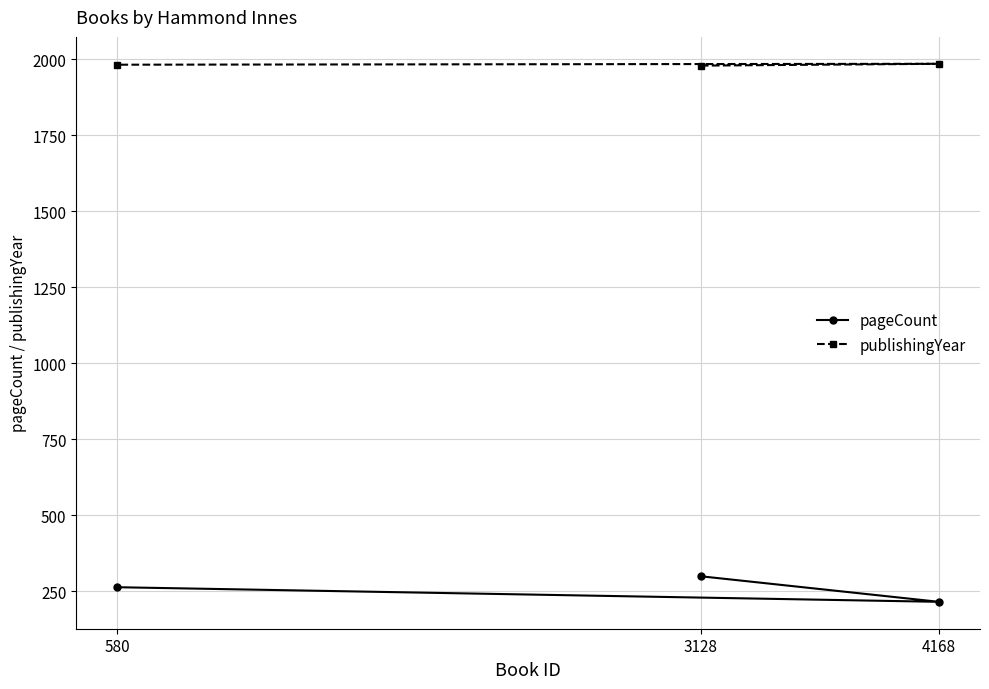

Rank the series at 3128 from lowest to highest value.

pageCount, publishingYear